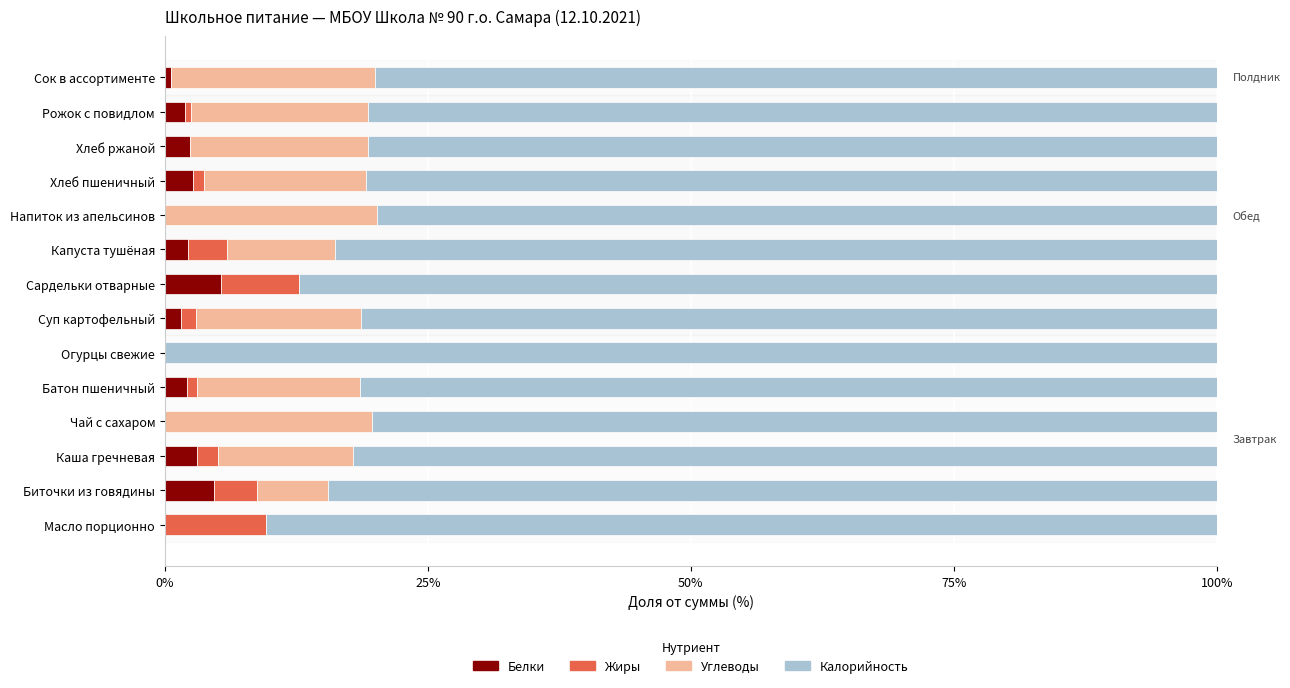

Count the number of categories in the chart.

14